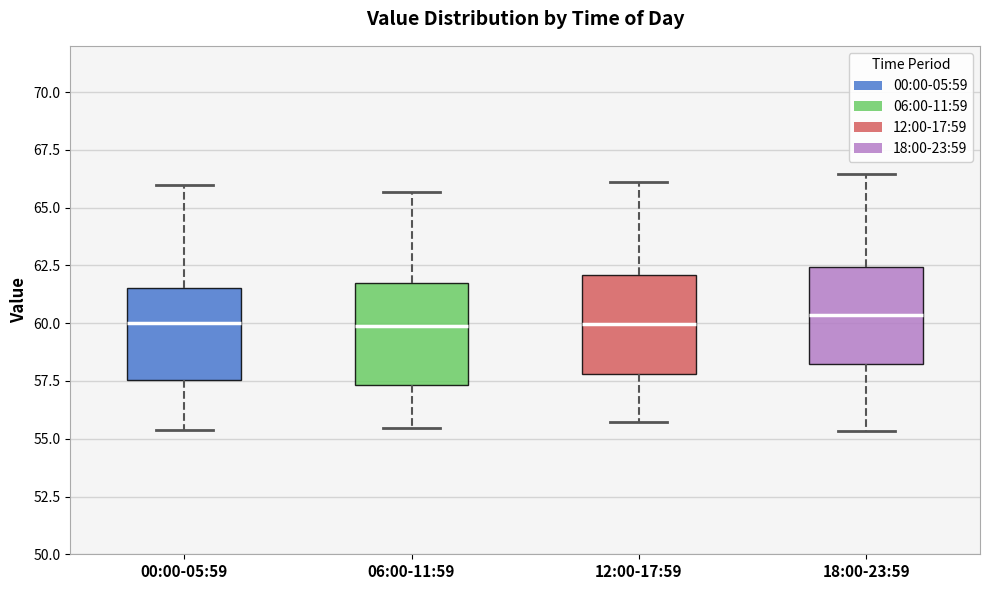

Reading left to right, read every box against the y-axis: the position of its median line, the range the box covers, and the ends of its whiskers. The values are not printed on the chart, so give them approximately, as read against the axis.

00:00-05:59: median 60.0, box 57.5 to 61.5, whiskers 55.5 to 66.0
06:00-11:59: median 60.0, box 57.5 to 62.0, whiskers 55.5 to 65.5
12:00-17:59: median 60.0, box 58.0 to 62.0, whiskers 55.5 to 66.0
18:00-23:59: median 60.5, box 58.0 to 62.5, whiskers 55.5 to 66.5